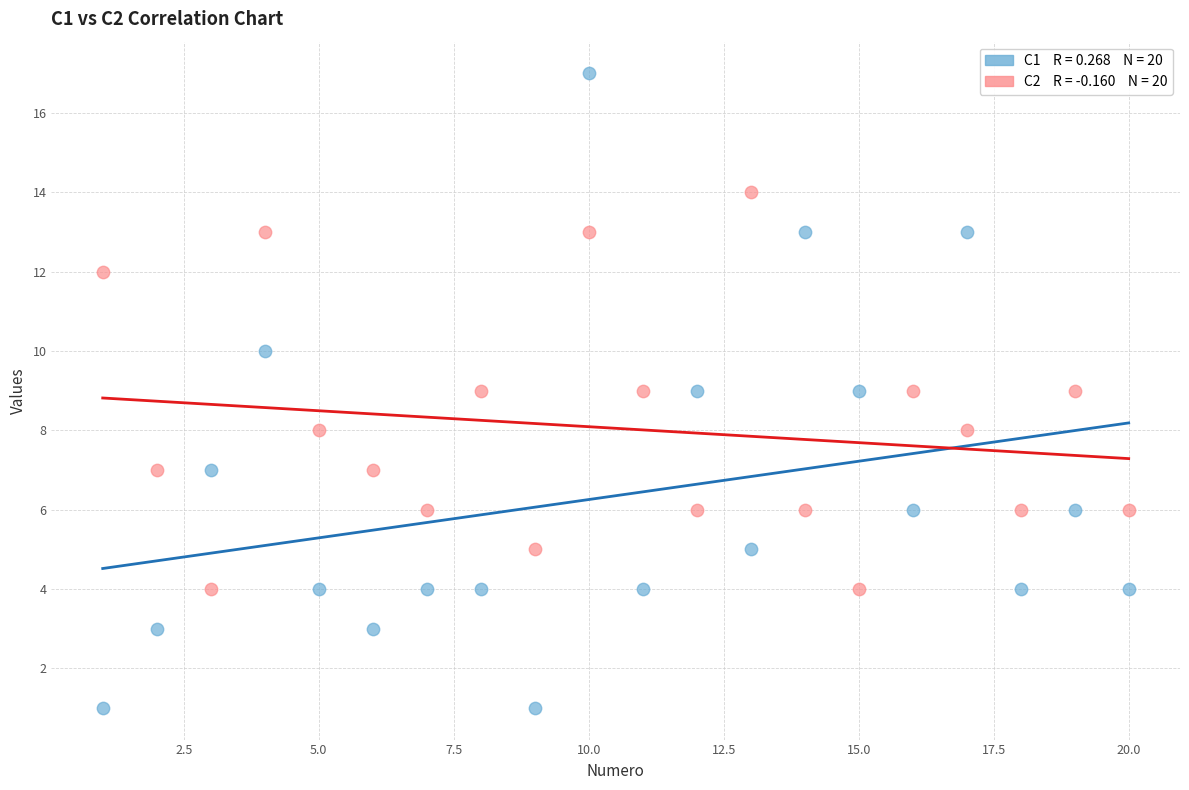

Across all data points, what is the range of X values (max minus min)?

19